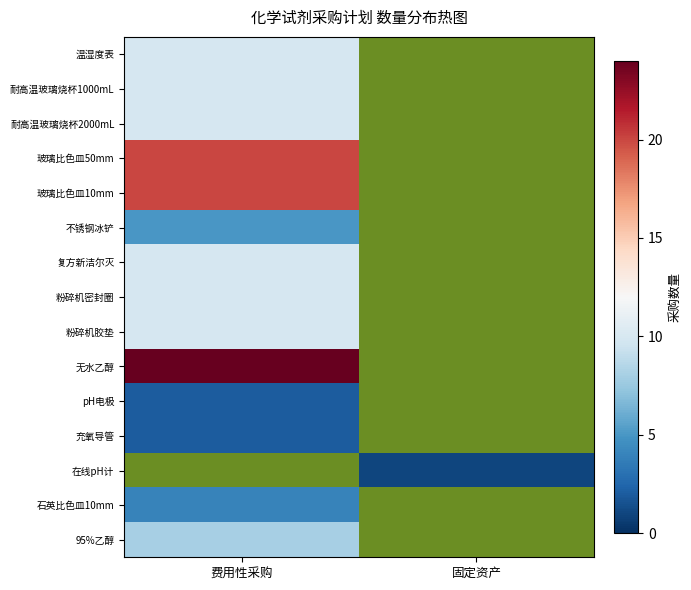

Where is 95%乙醇 nearest to the value 8?

费用性采购